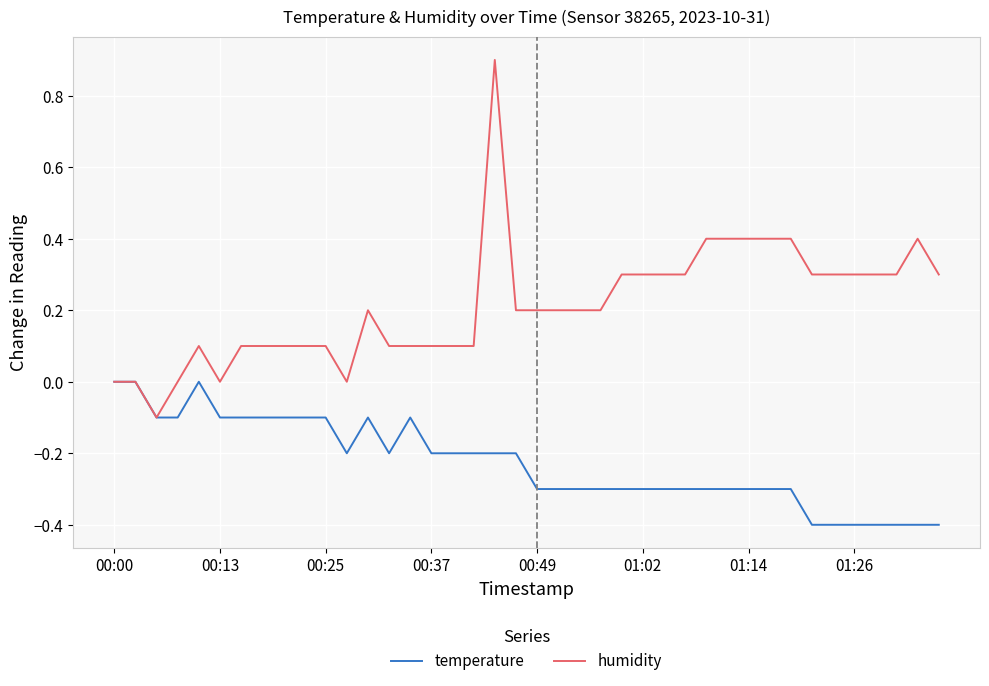

Rank the series by their maximum value, from lowest to highest.

temperature, humidity